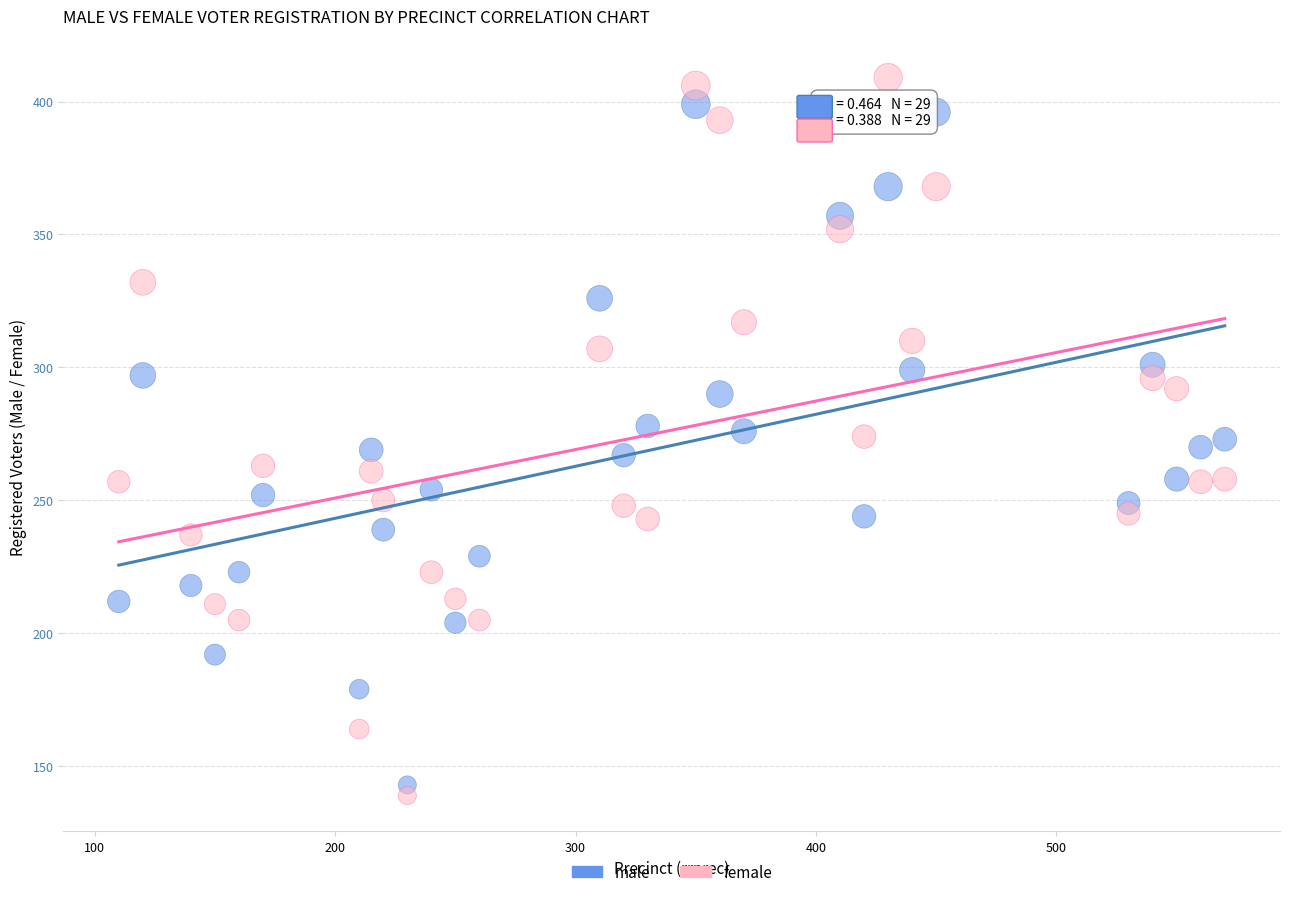

Which series has the widest spread of Y values?

female